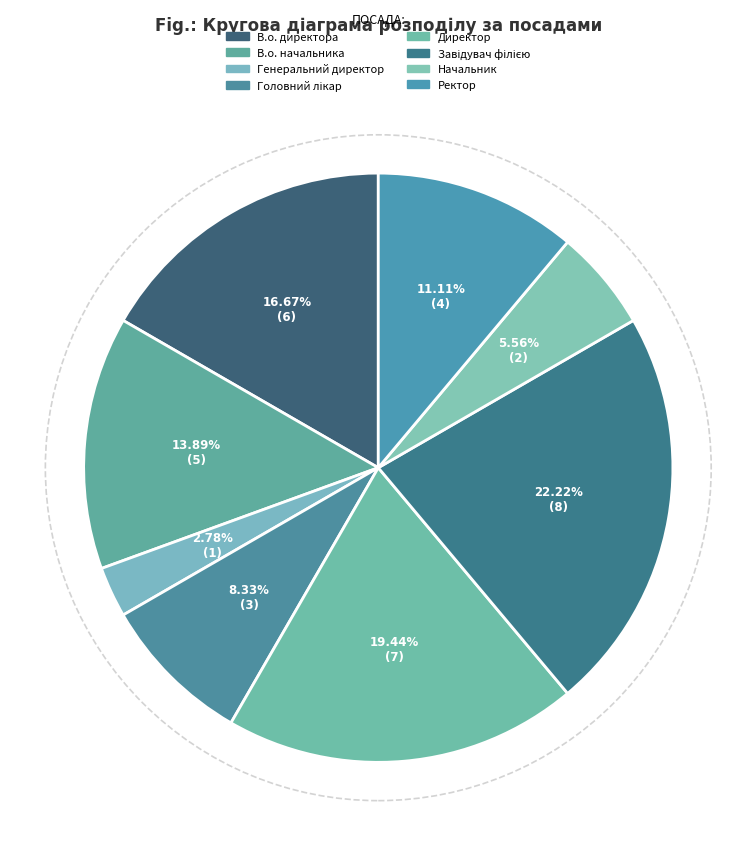

To the nearest percent, what is the average slice percentage?

12%